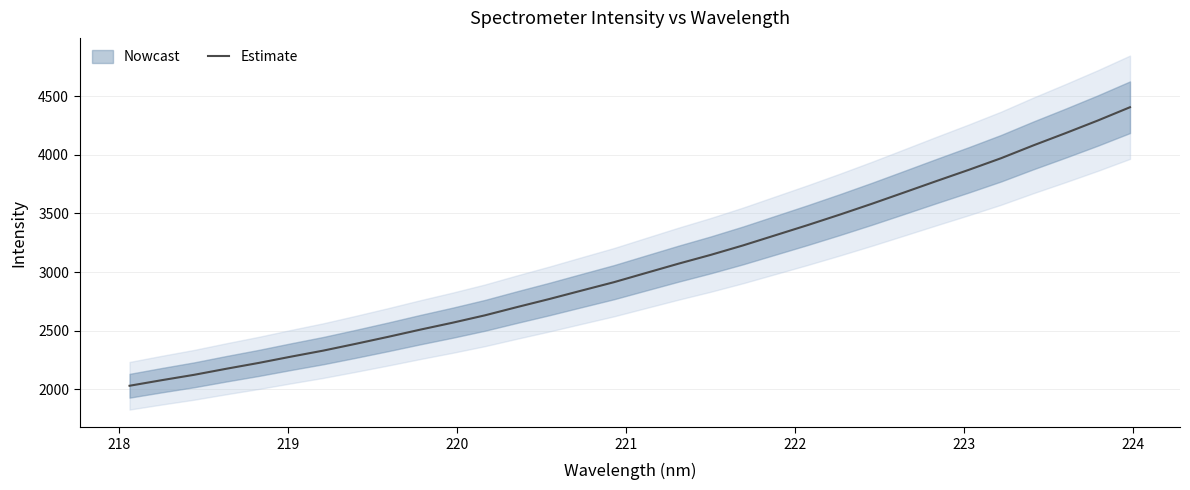

What is the difference between the maximum and minimum values?

2376.3